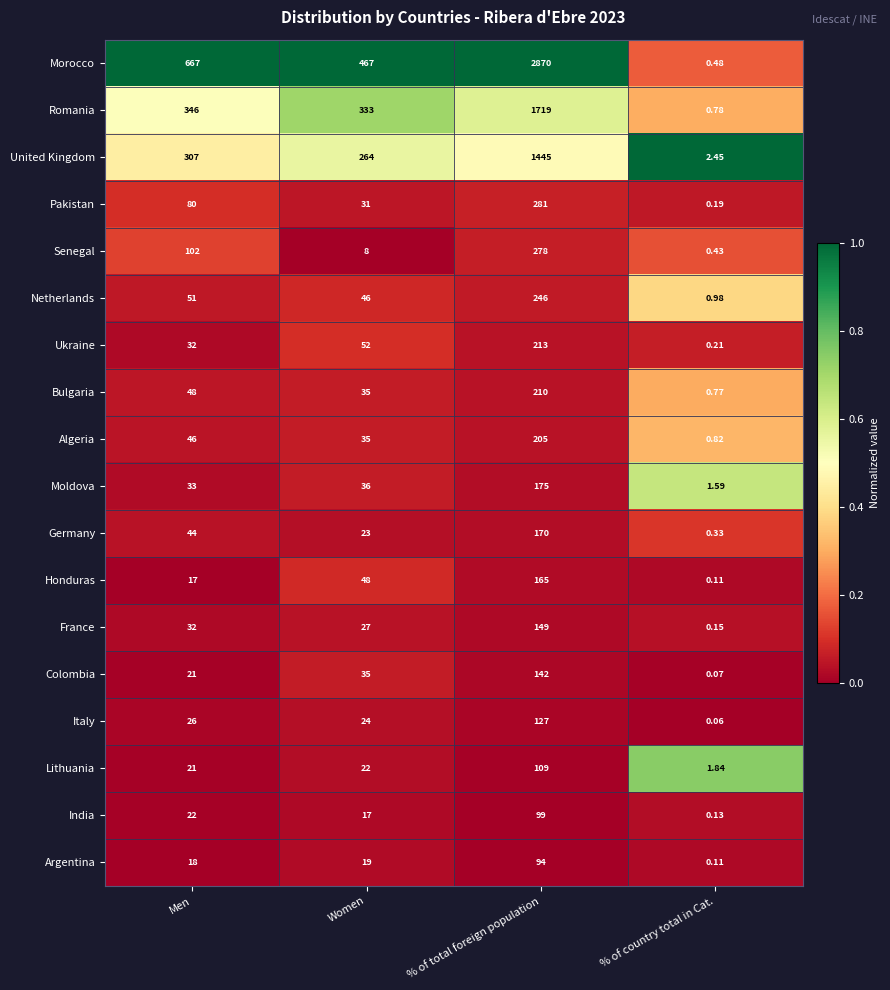

Which series has the largest range (max minus min)?

Morocco